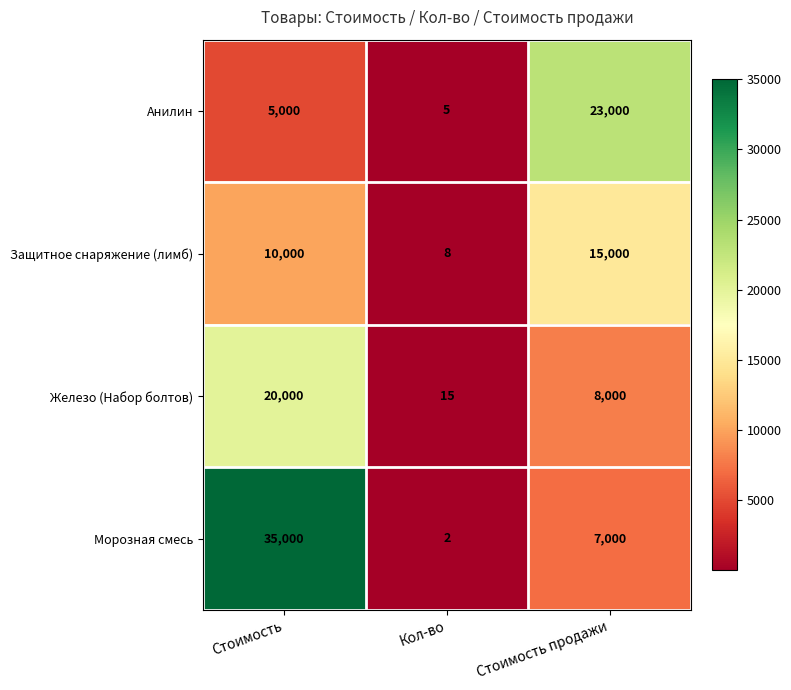

Rank the series at Стоимость from lowest to highest value.

Анилин, Защитное снаряжение (лимб), Железо (Набор болтов), Морозная смесь